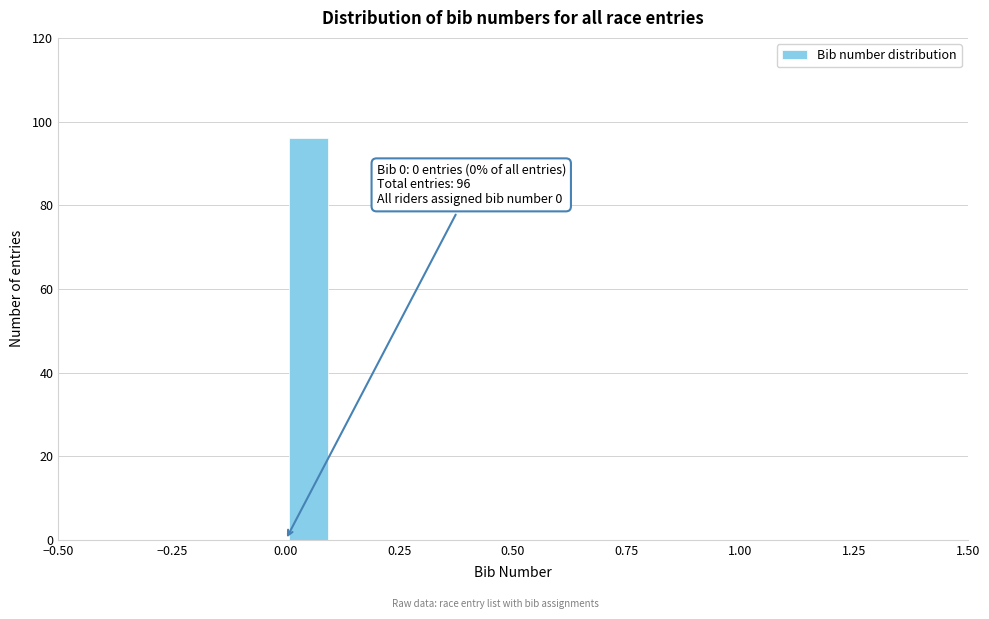

Around what value on the x-axis is the tallest bar? Give the approximate position of its centre, as read against the axis.

0.05